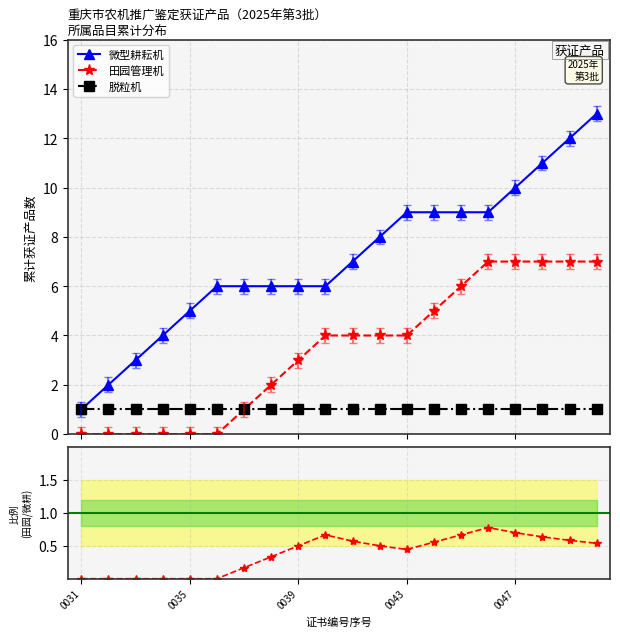

Which category has the highest value in the 脱粒机 series?

0031